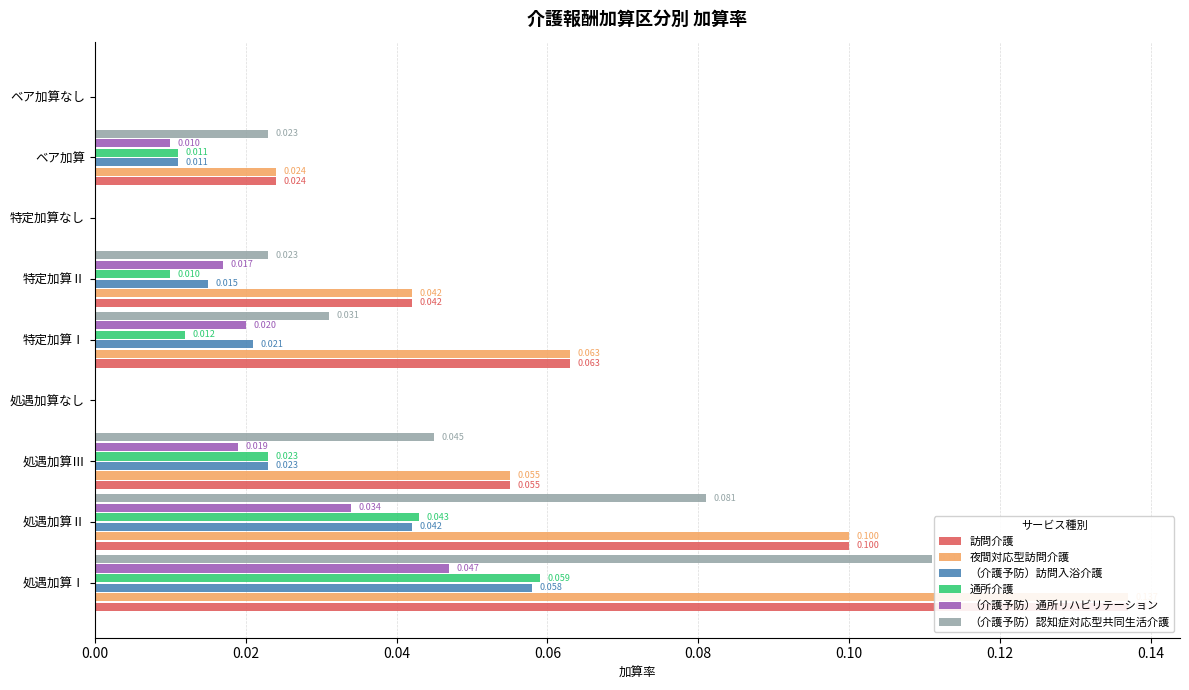

Count the 夜間対応型訪問介護 values in the range 0 to 1.

9